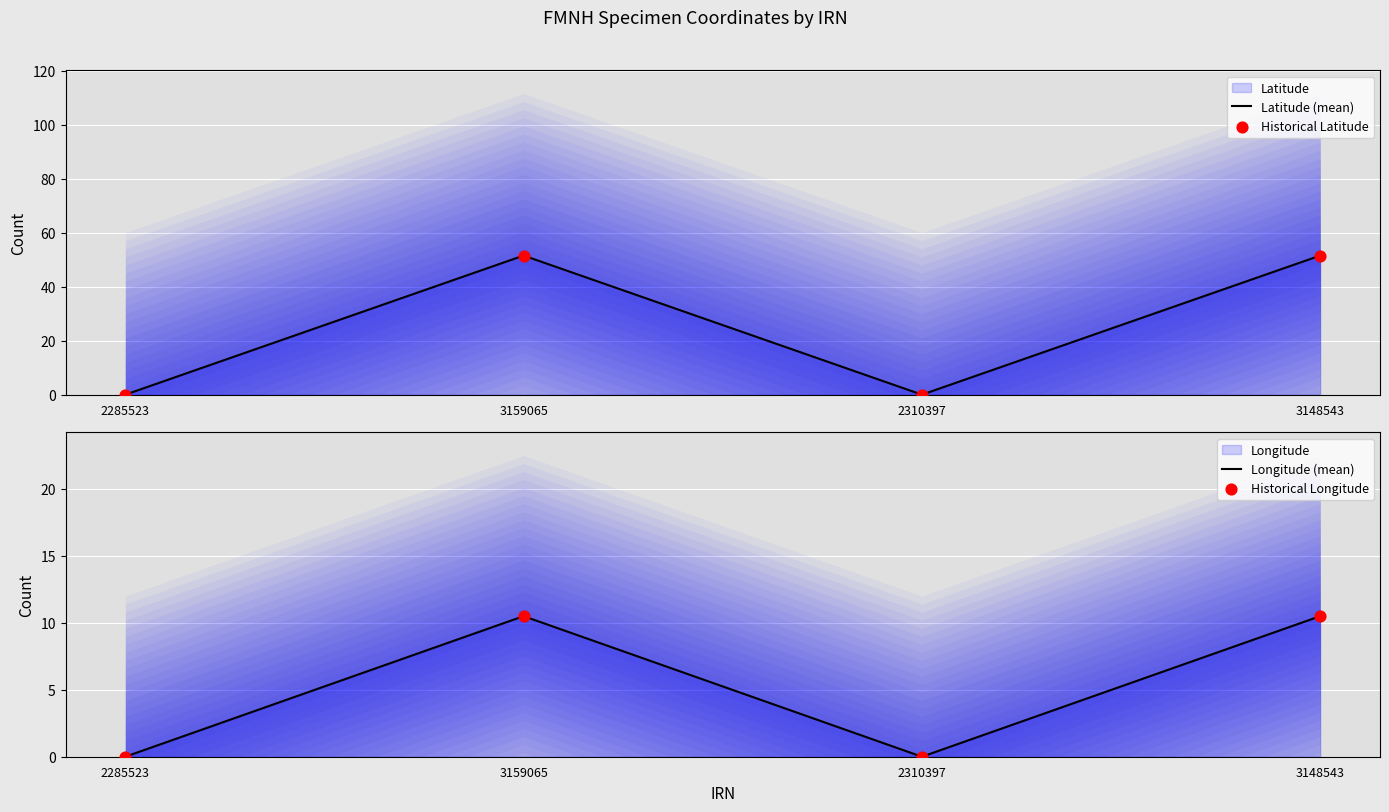

At which category is the sum across all series the highest?

3159065